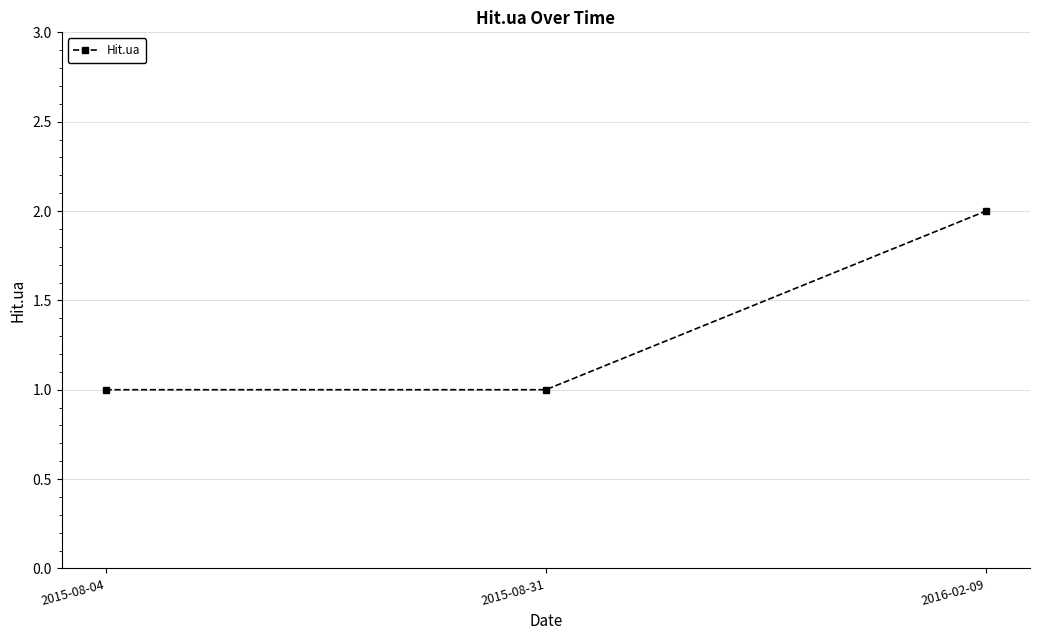

Is this an area chart (filled region under the line)?

No